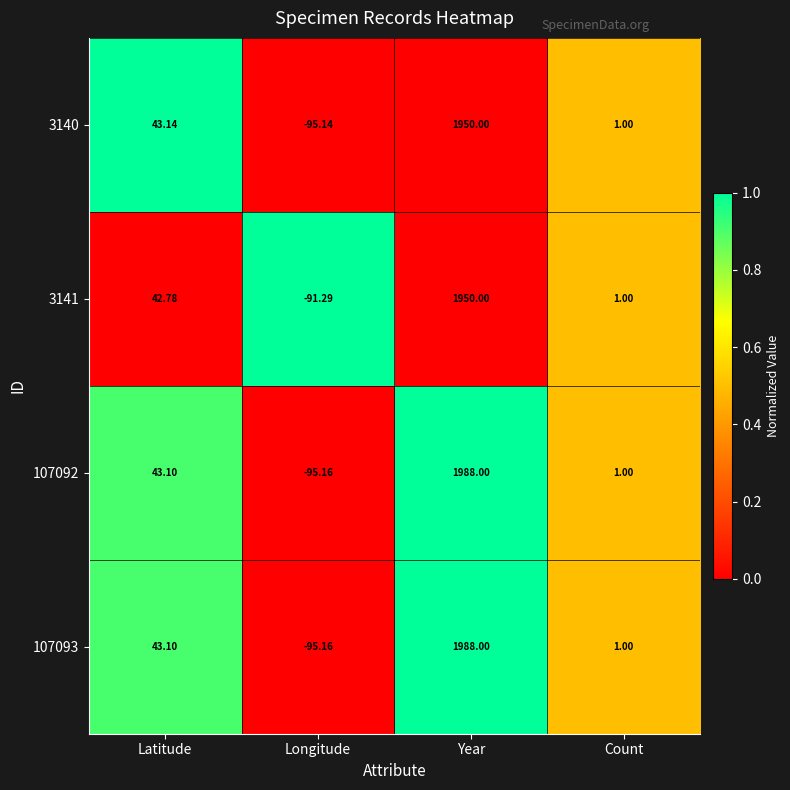

Between Latitude and Longitude, which series saw the biggest shift?

3140